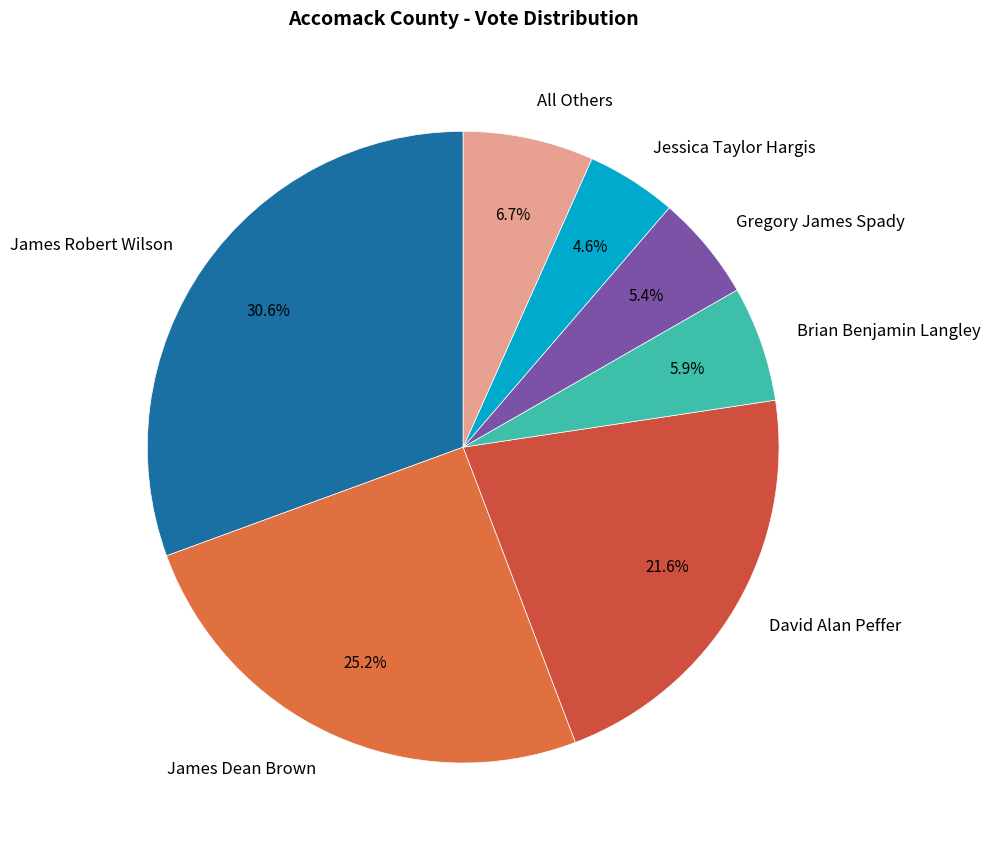

What portion of the pie excludes David Alan Peffer?

78.4%